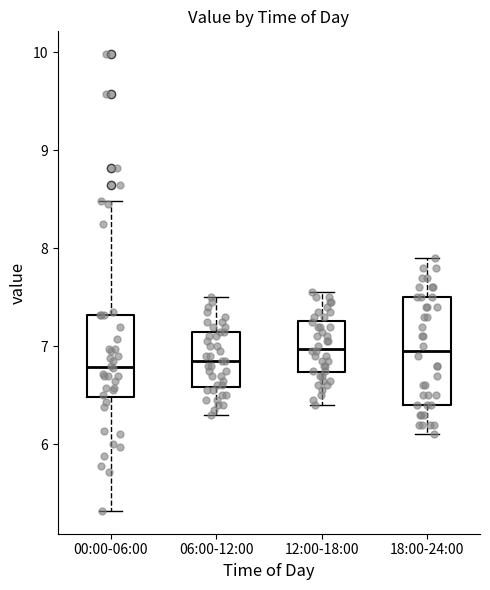

Reading left to right, read every box against the y-axis: the position of its median line, the range the box covers, and the ends of its whiskers. The values are not printed on the chart, so give them approximately, as read against the axis.

00:00-06:00: median 6.8, box 6.5 to 7.3, whiskers 5.3 to 8.5
06:00-12:00: median 6.9, box 6.6 to 7.2, whiskers 6.3 to 7.5
12:00-18:00: median 7.0, box 6.7 to 7.3, whiskers 6.4 to 7.6
18:00-24:00: median 7.0, box 6.4 to 7.5, whiskers 6.1 to 7.9